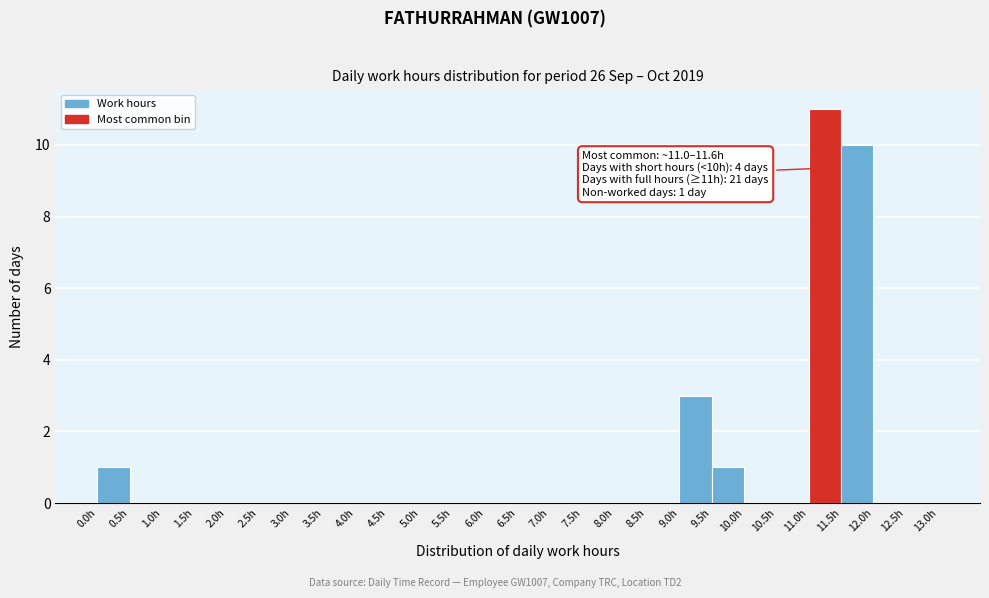

Which range on the x-axis has the tallest bar?

11.0 to 11.5